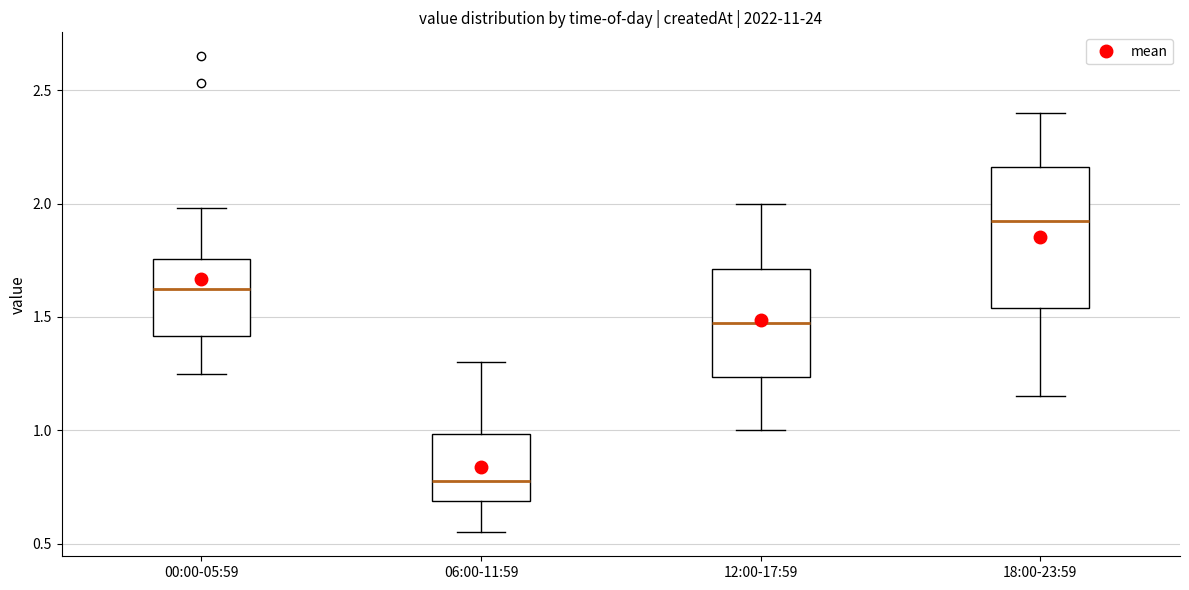

Where does the lower whisker of the box for 12:00-17:59 end on the y-axis? The values are not printed on the chart, so give them approximately, as read against the axis.

1.00